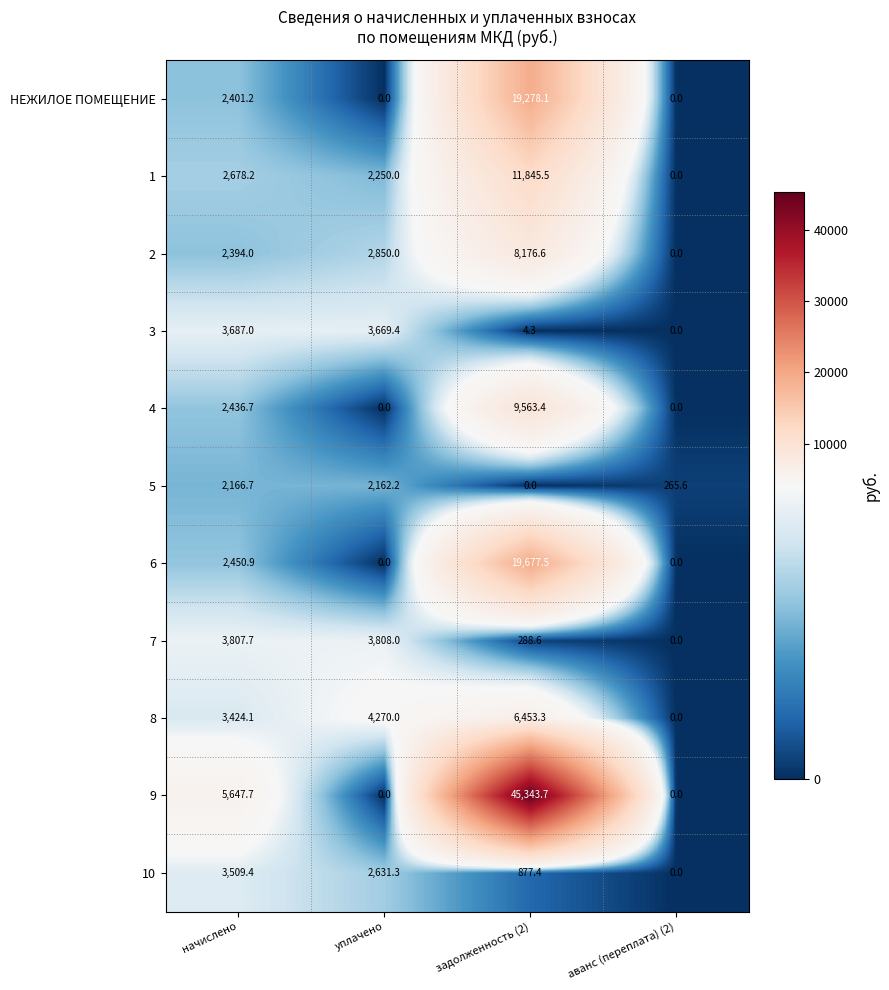

List the series in order of their peak value, lowest first.

5, 10, 3, 7, 8, 2, 4, 1, НЕЖИЛОЕ ПОМЕЩЕНИЕ, 6, 9